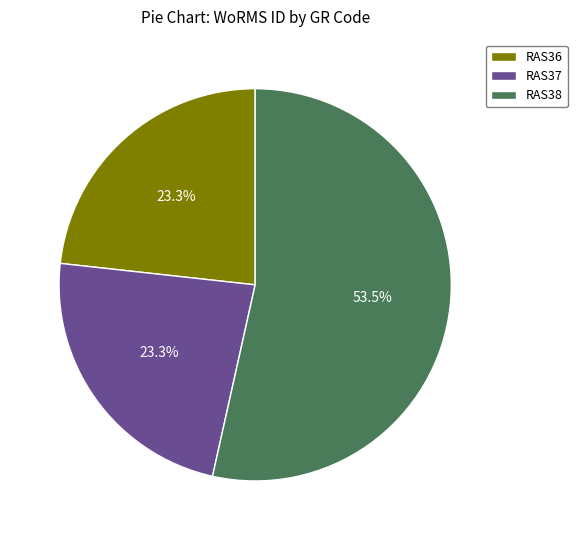

How many slices are in this pie chart?

3